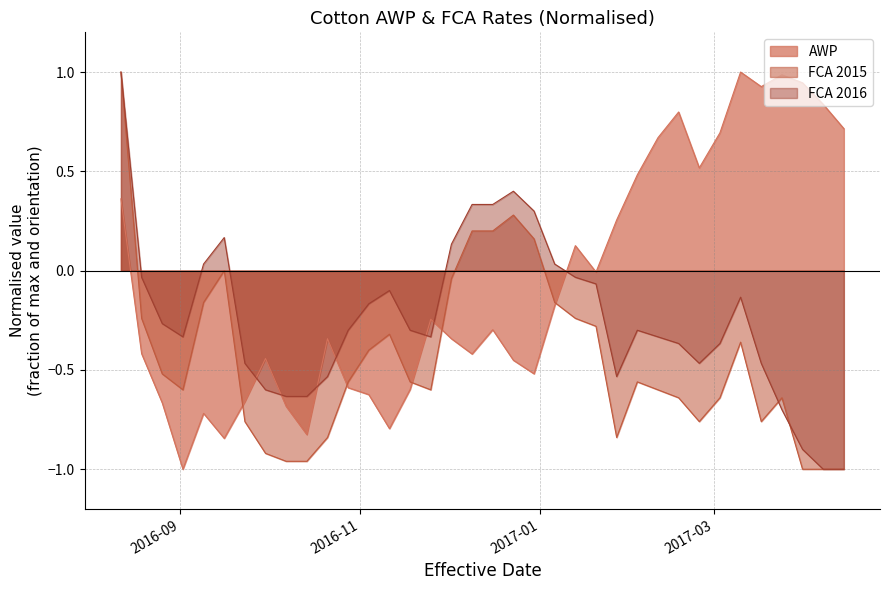

The value of FCA_2016 at 2017-02-10 is -0.6. True or false?

False